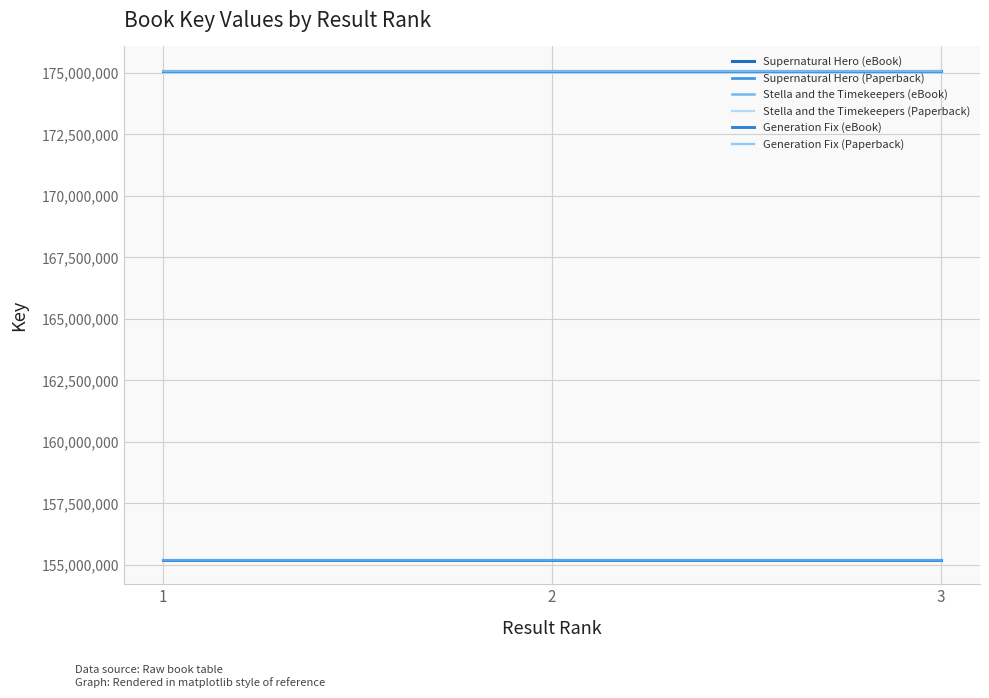

Does the chart have visible grid lines?

Yes